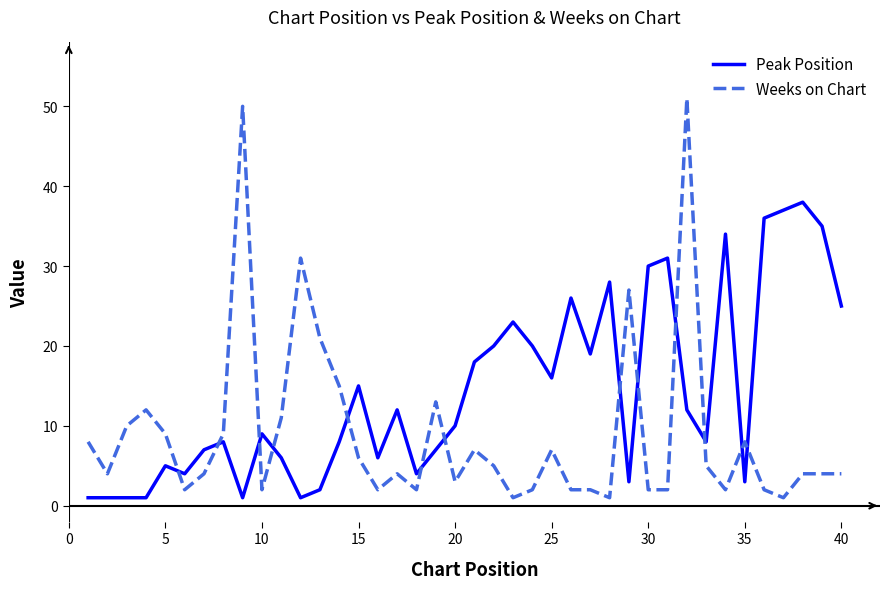

What is the difference between the maximum and minimum values in the Peak Position series?

37